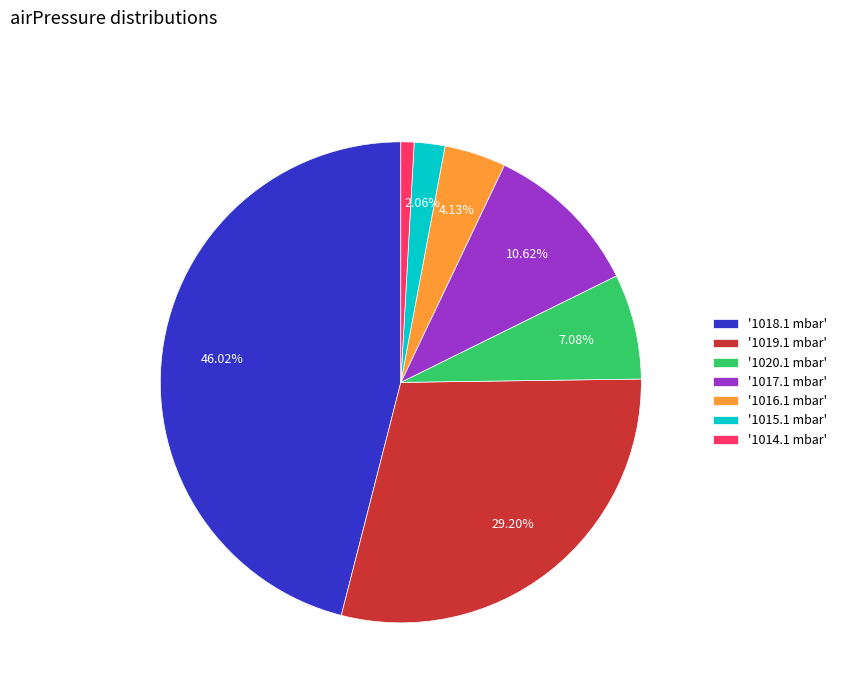

Is the sum of '1020.1 mbar' and '1018.1 mbar' greater than half?

Yes